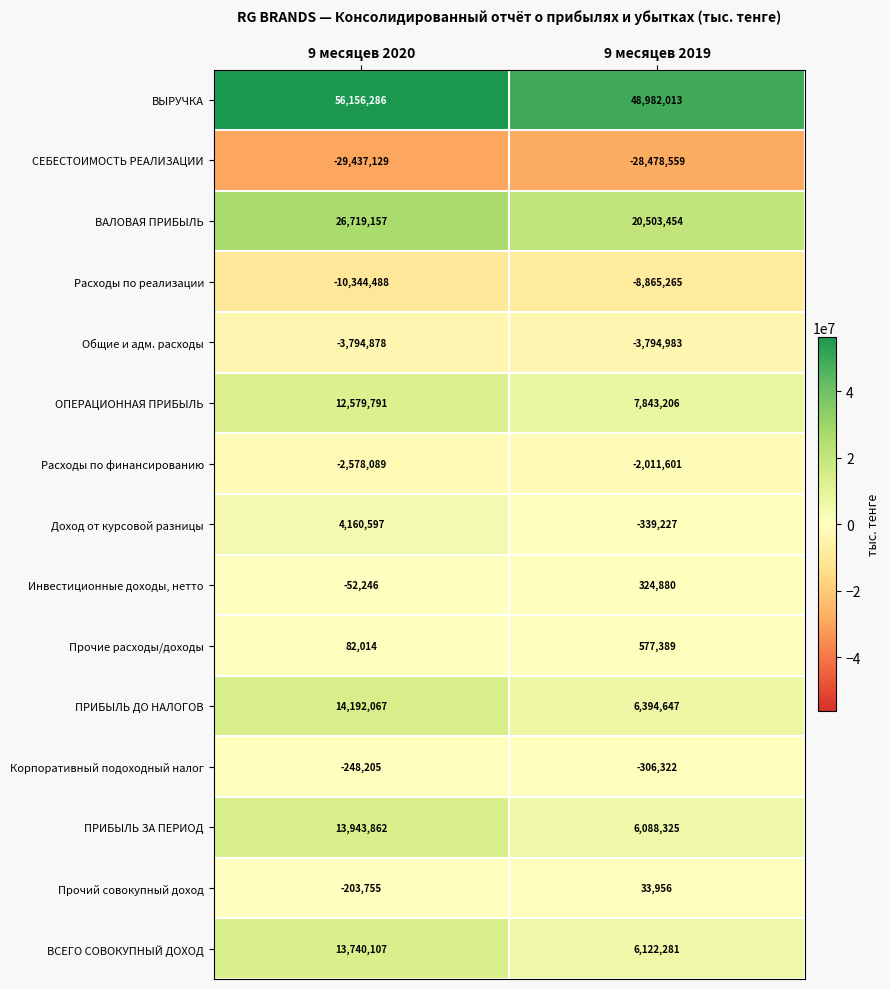

The value of Прочие расходы/доходы at 9 месяцев 2020 is 30014. True or false?

False